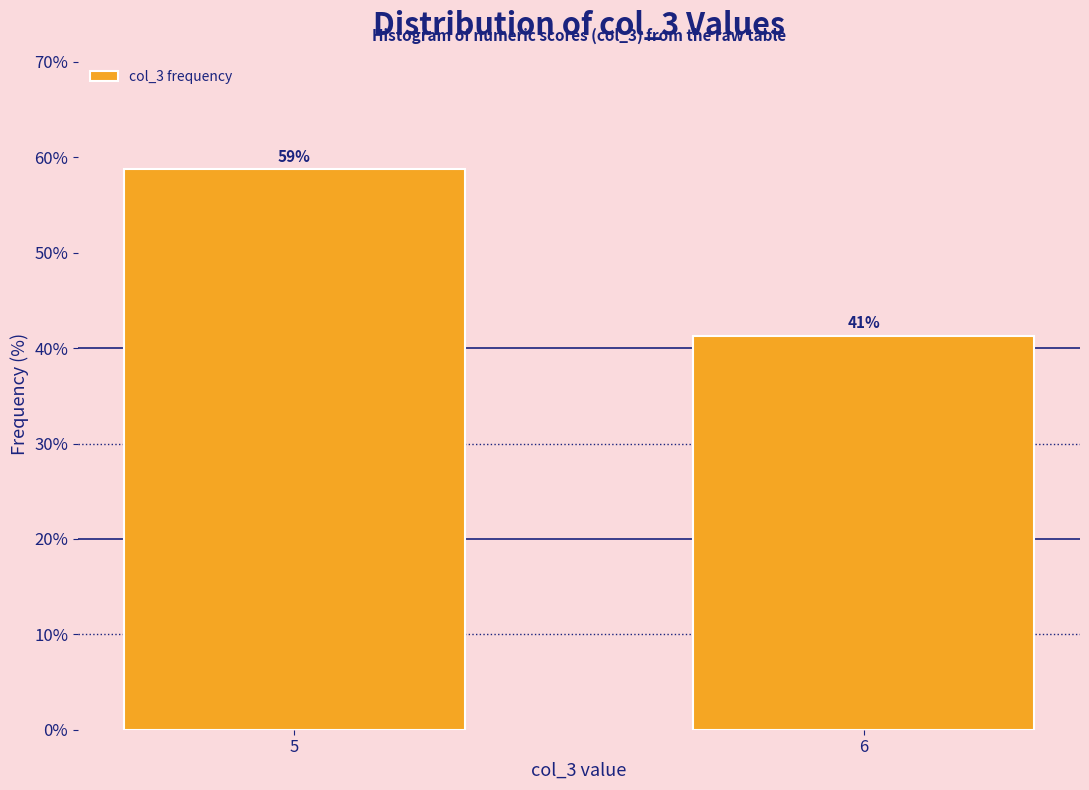

Is it true that the value at 5 is 18.2?

False